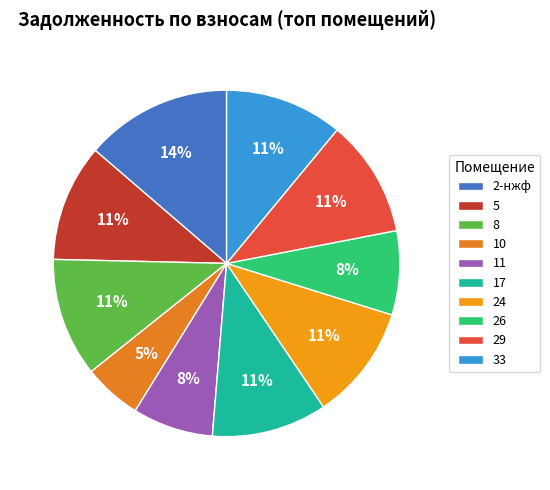

Which has a higher value, 17 or 11?

17